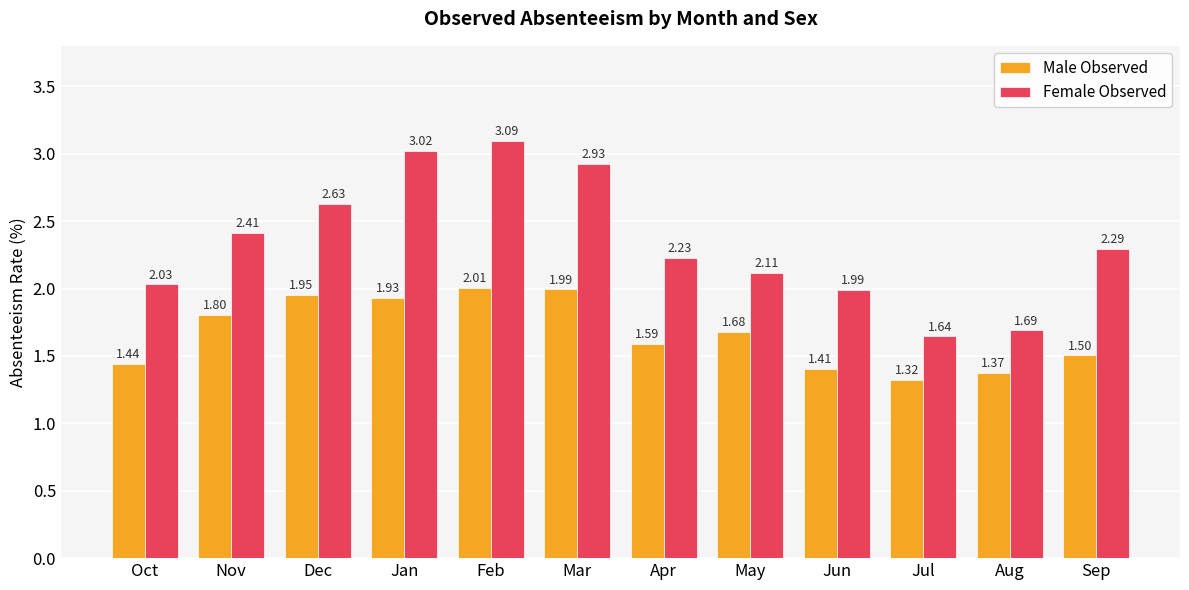

Rank the series by their maximum value, from highest to lowest.

Female Observed, Male Observed